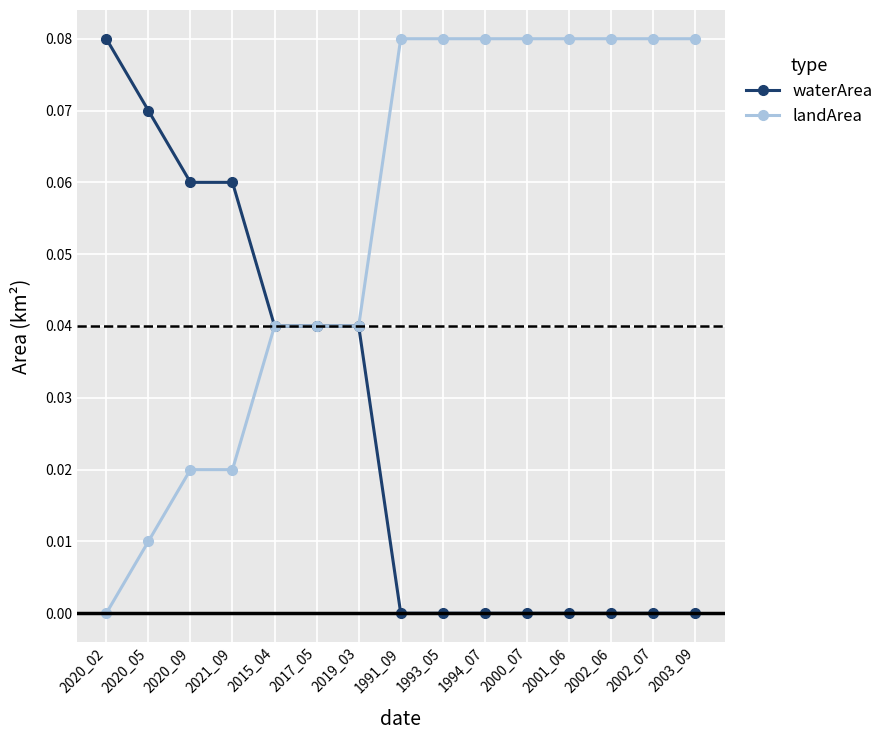

The waterArea series shows 0.0 at 2020_05. True or false?

False